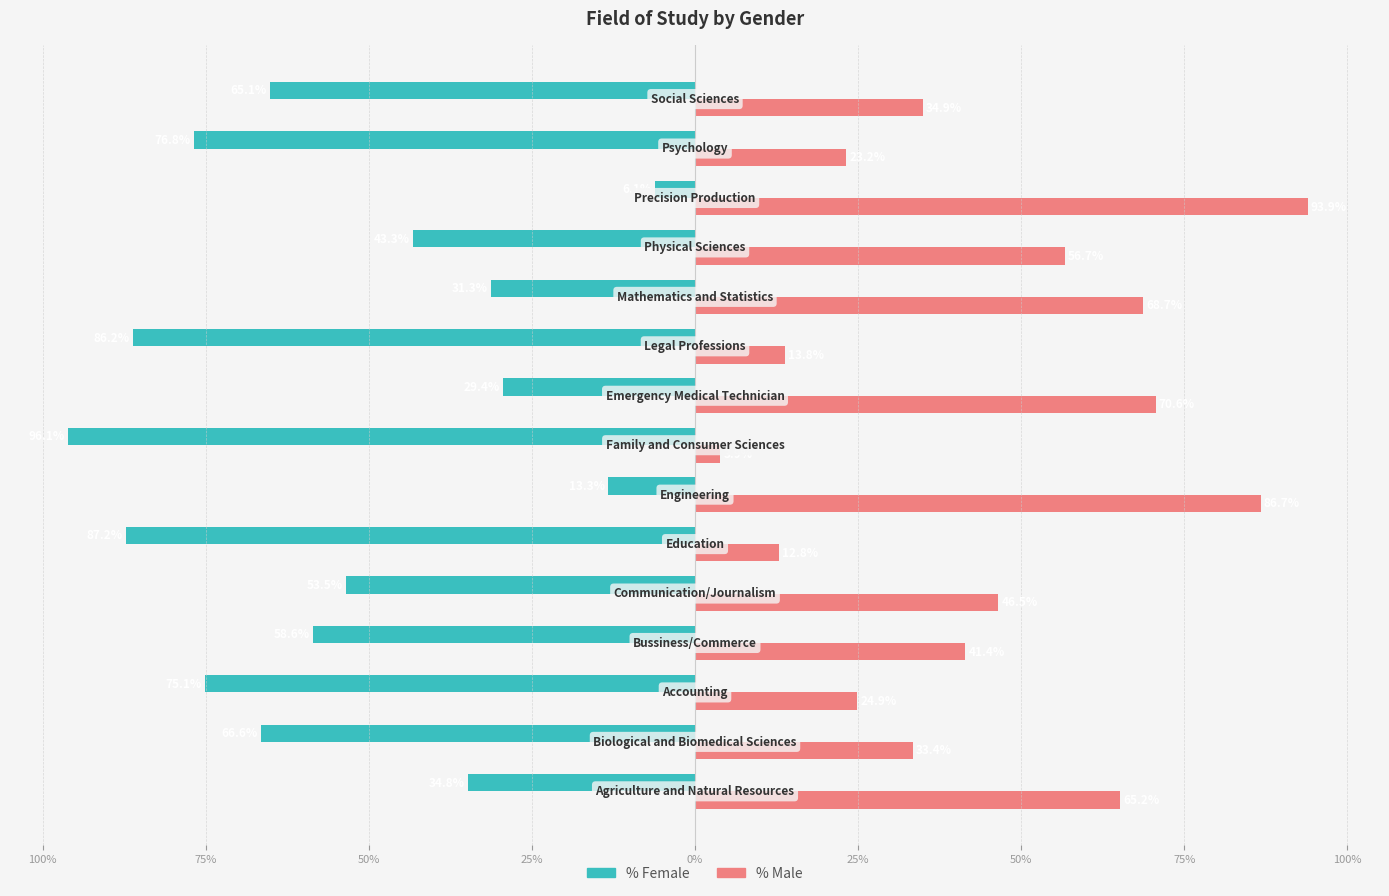

What are all the series names shown in the legend?

% Female, % Male